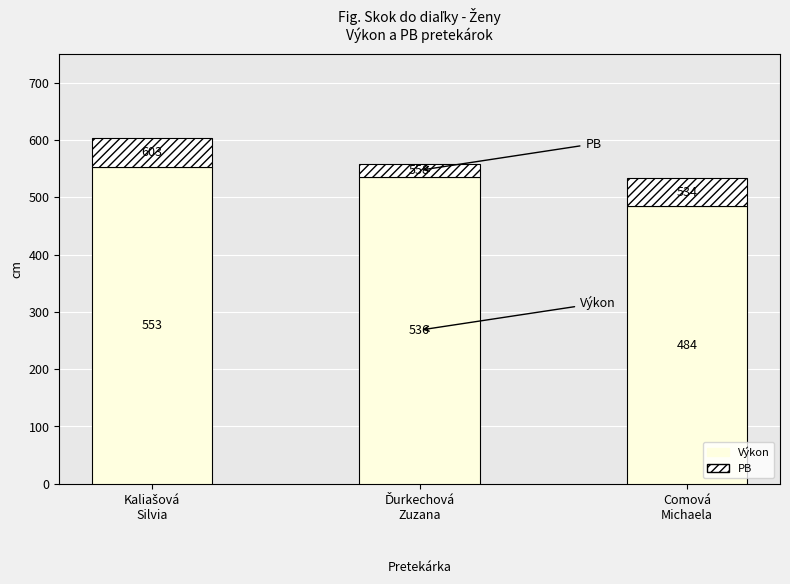

Which series has the largest range (max minus min)?

Výkon